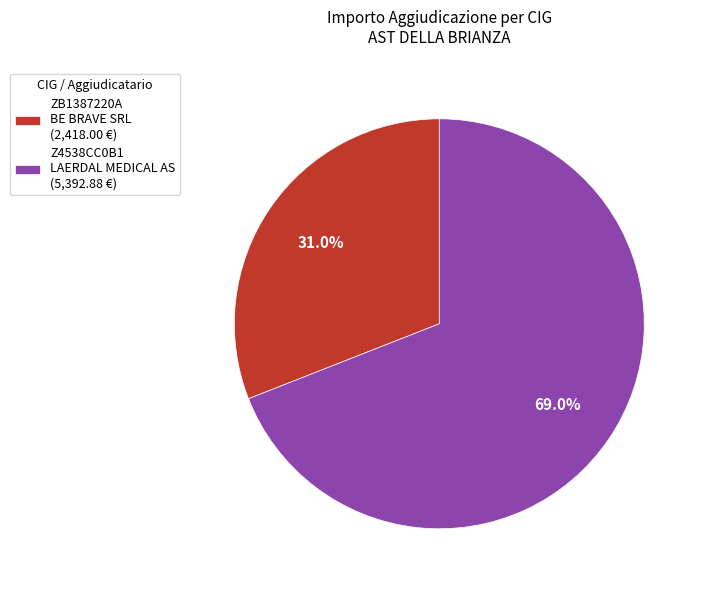

Which category has the smallest portion of the pie?

ZB1387220A BE BRAVE SRL (2,418.00 €)